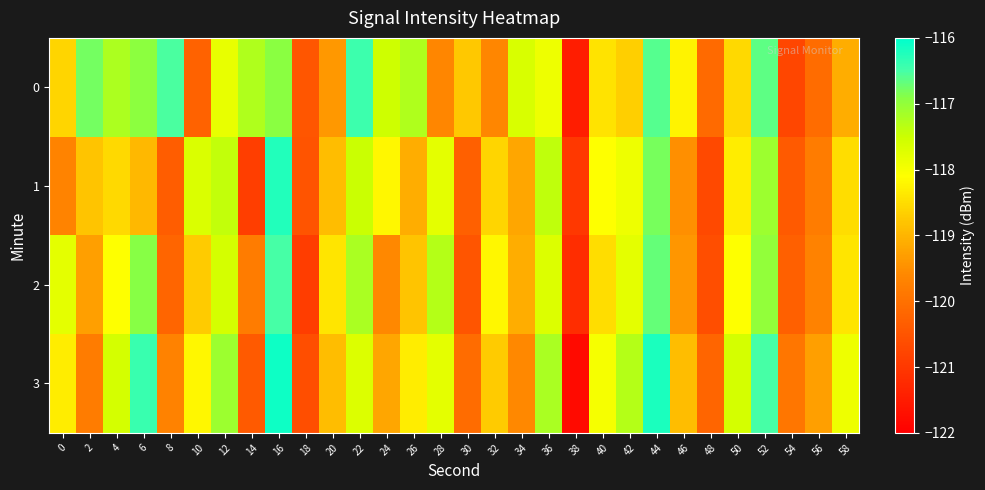

List the series in order of their peak value, lowest first.

2, 0, 1, 3